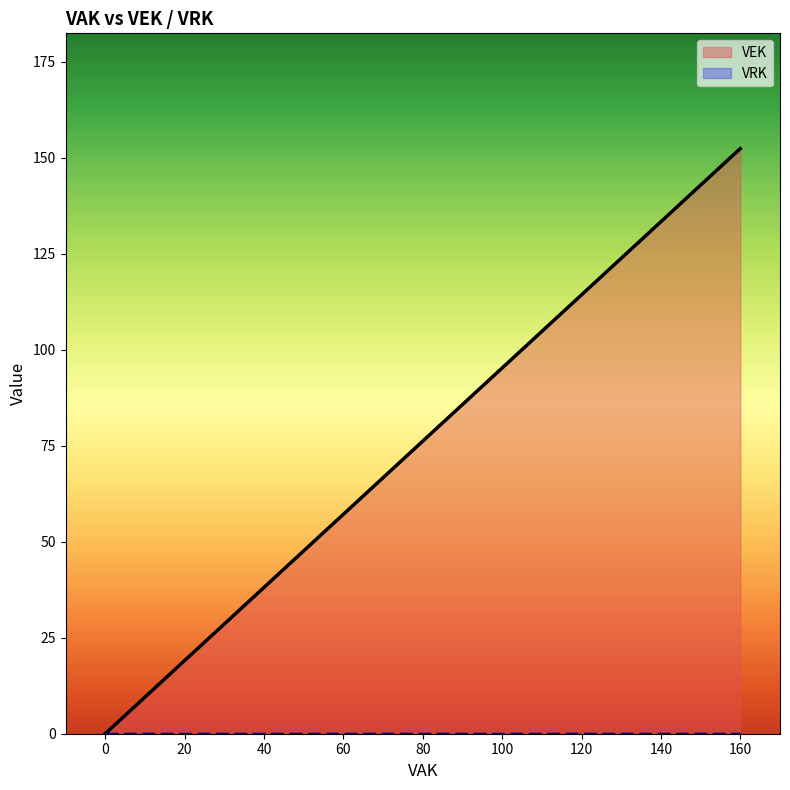

At which category is the sum across all series the highest?

160